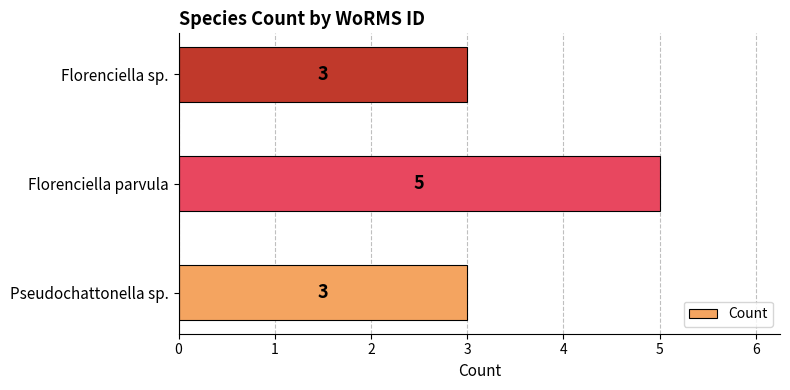

How many series are shown in this chart?

1